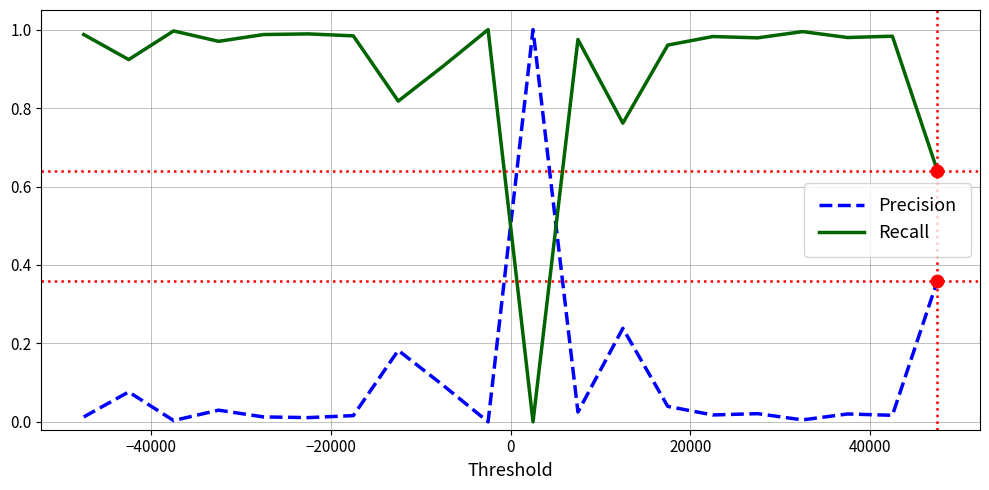

At how many categories does at least one series exceed 0?

20